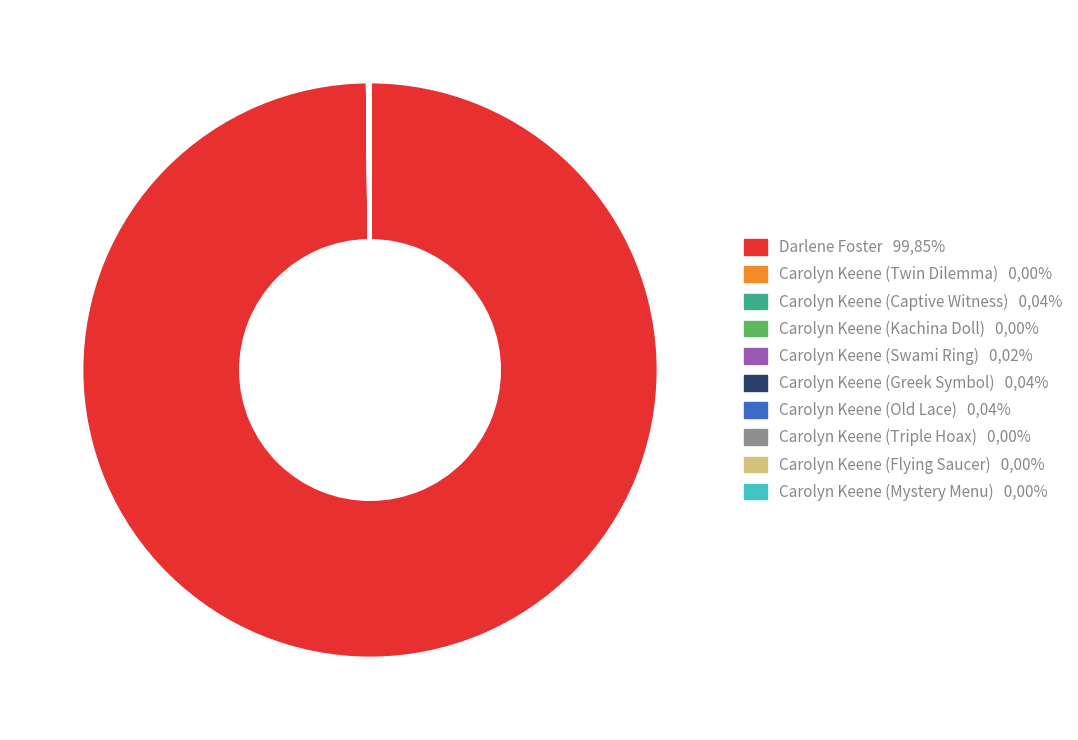

Does Darlene Foster 99,85% represent more than half of the total?

Yes